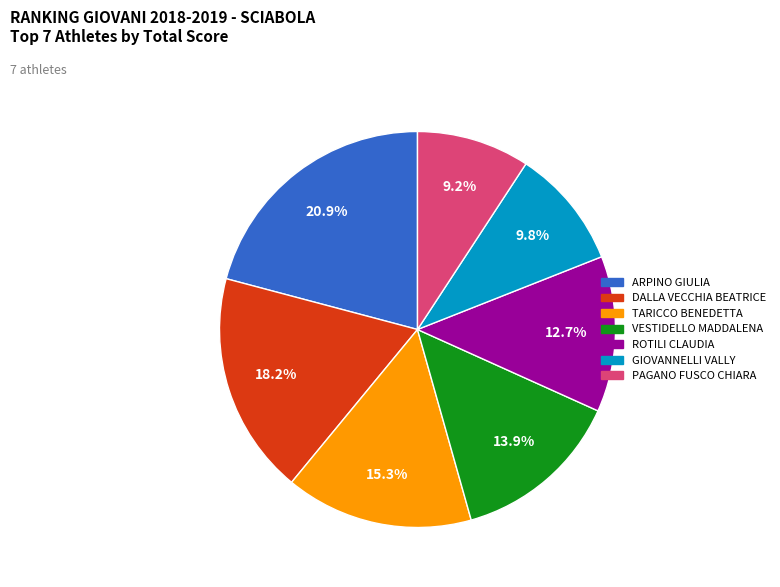

Which category has the smallest portion of the pie?

PAGANO FUSCO CHIARA